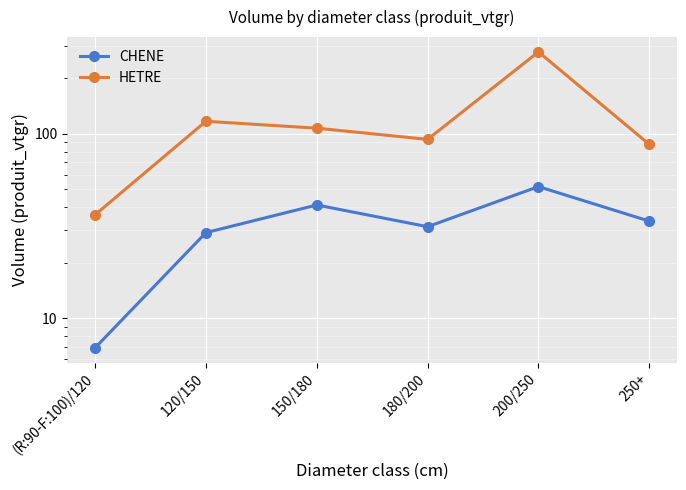

The HETRE series shows 177.8 at 120/150. True or false?

False